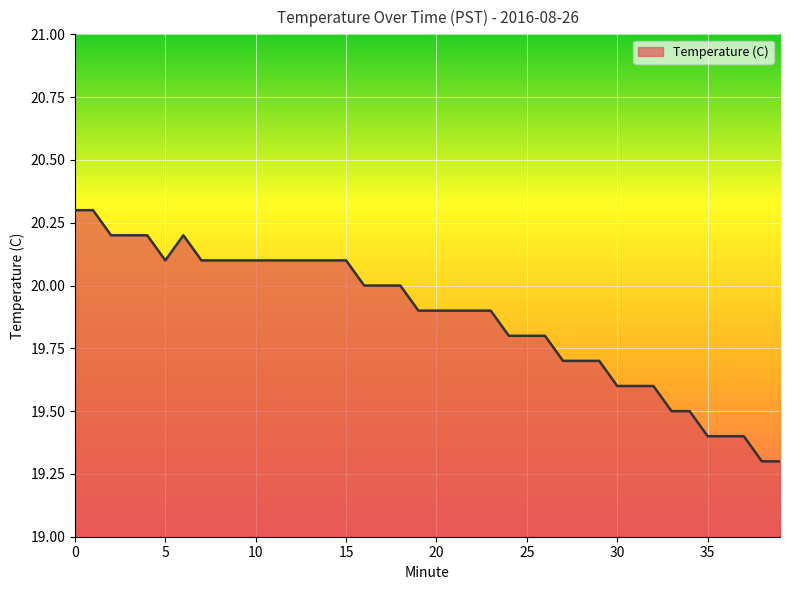

What is the smallest value displayed?

19.3